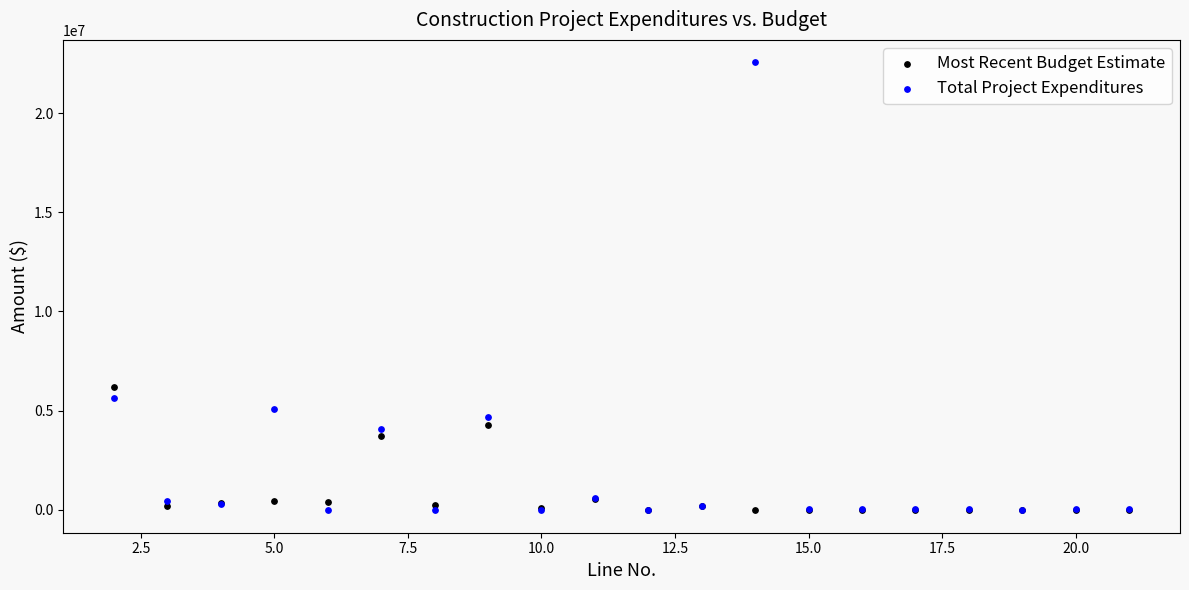

Across all series, what Y value is closest to 11263752?

6171339.0